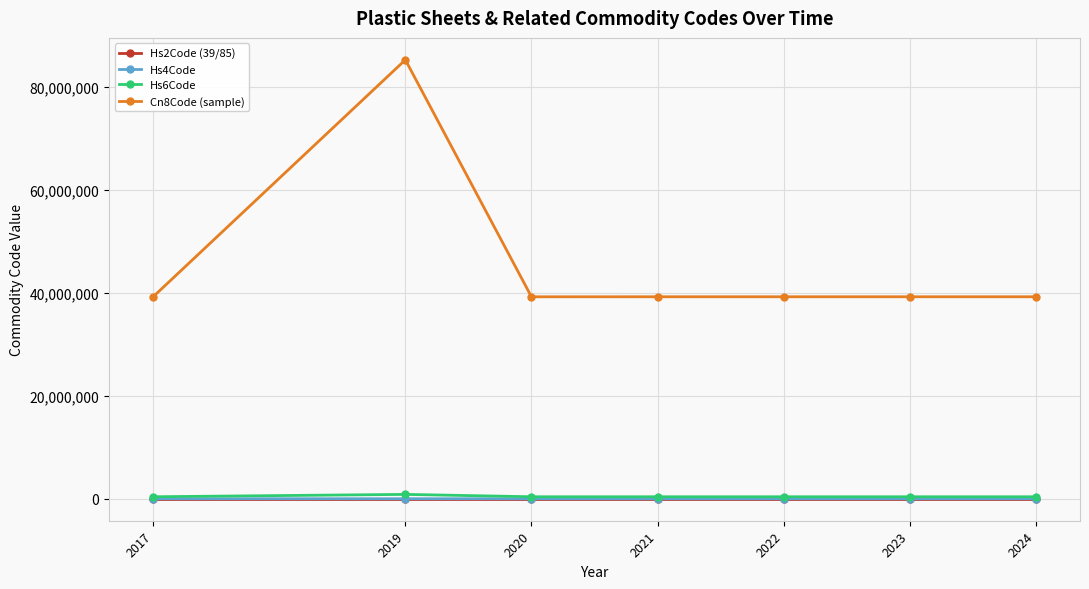

What is the smallest value displayed?

39